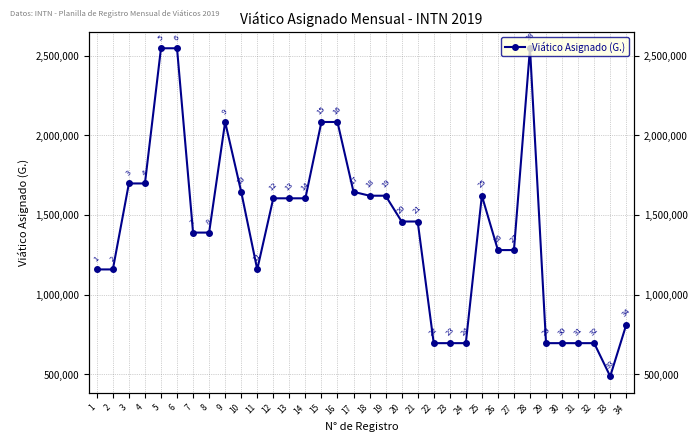

The chart shows a value of 1620850 at 25. True or false?

True